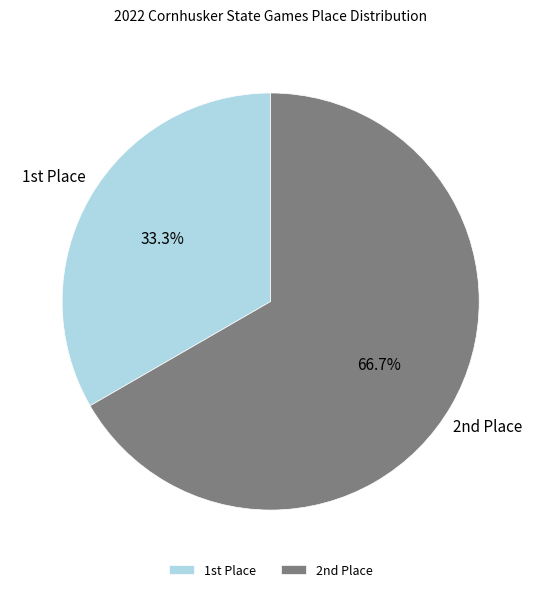

Rank the categories by value from highest to lowest.

2nd Place, 1st Place